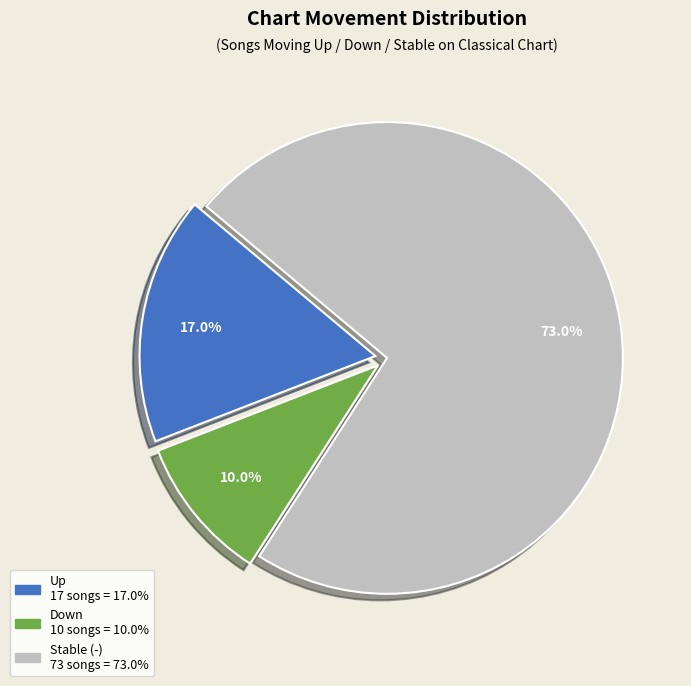

Is there any slice that represents more than half of the pie?

Yes